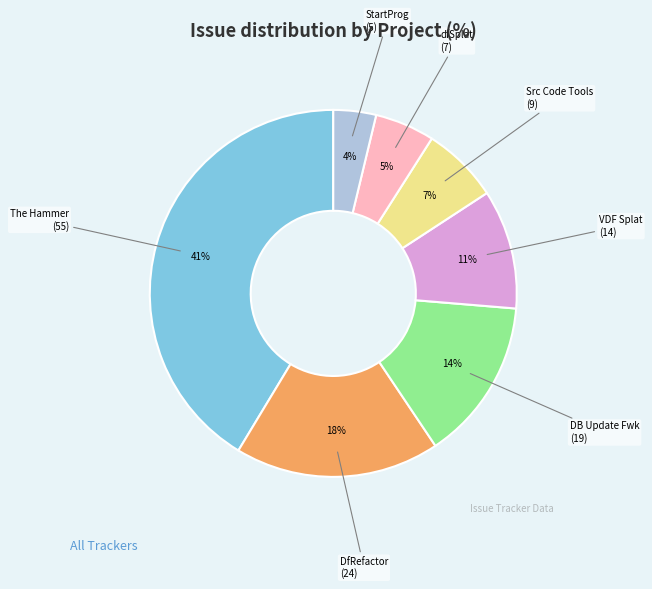

To the nearest percent, what is the average slice percentage?

14%